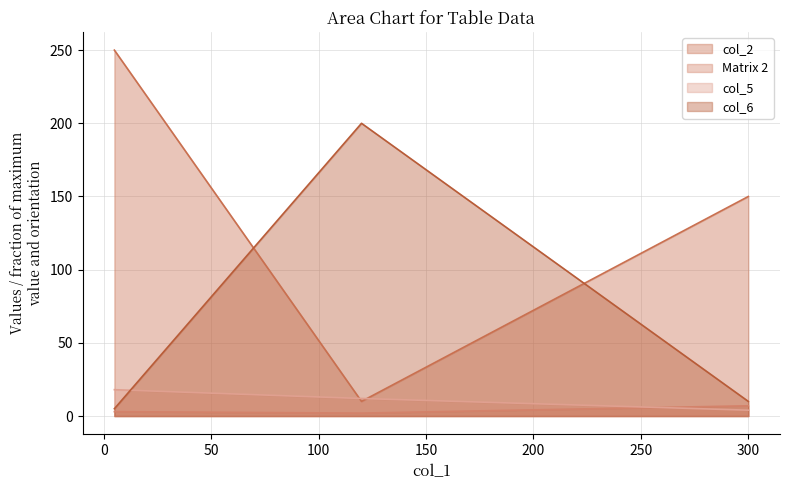

What is the value of the col_6 point at the 1st from the left?

10